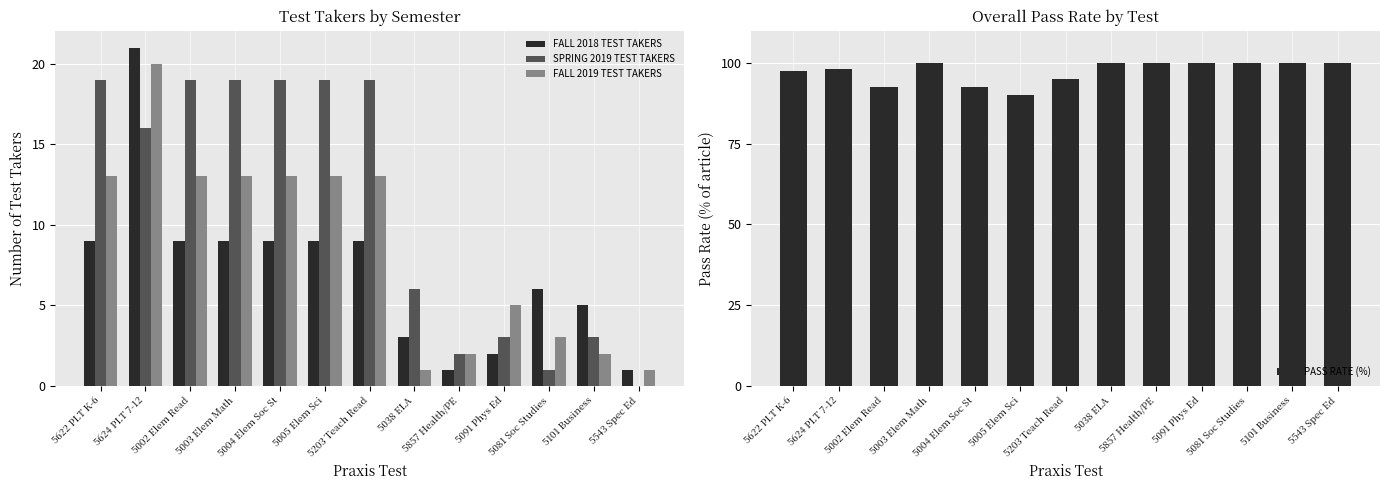

What is the highest value of the FALL 2019 TEST TAKERS series?

20